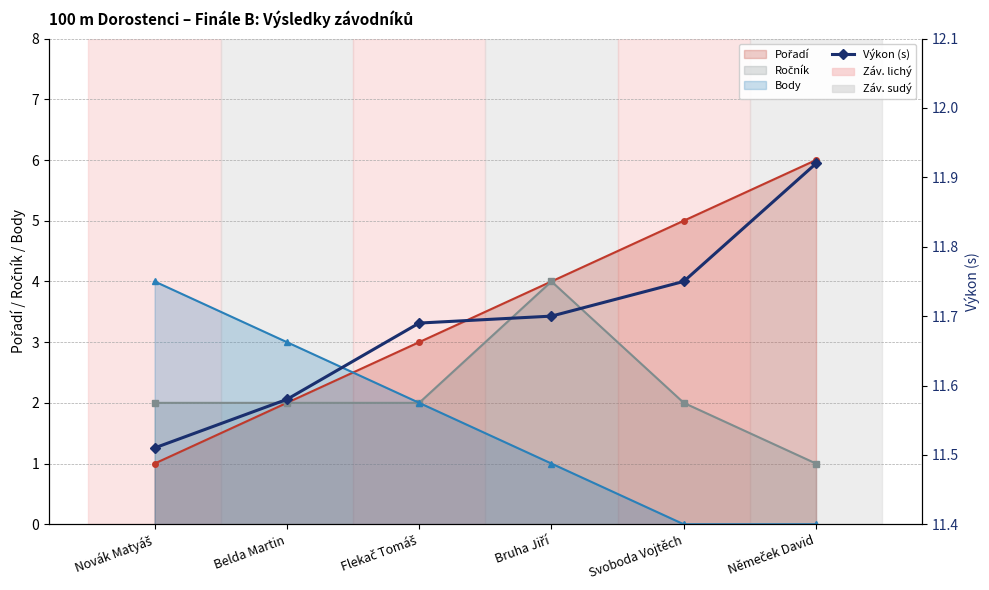

Is it true that the value at Flekač Tomáš is 11.7?

True